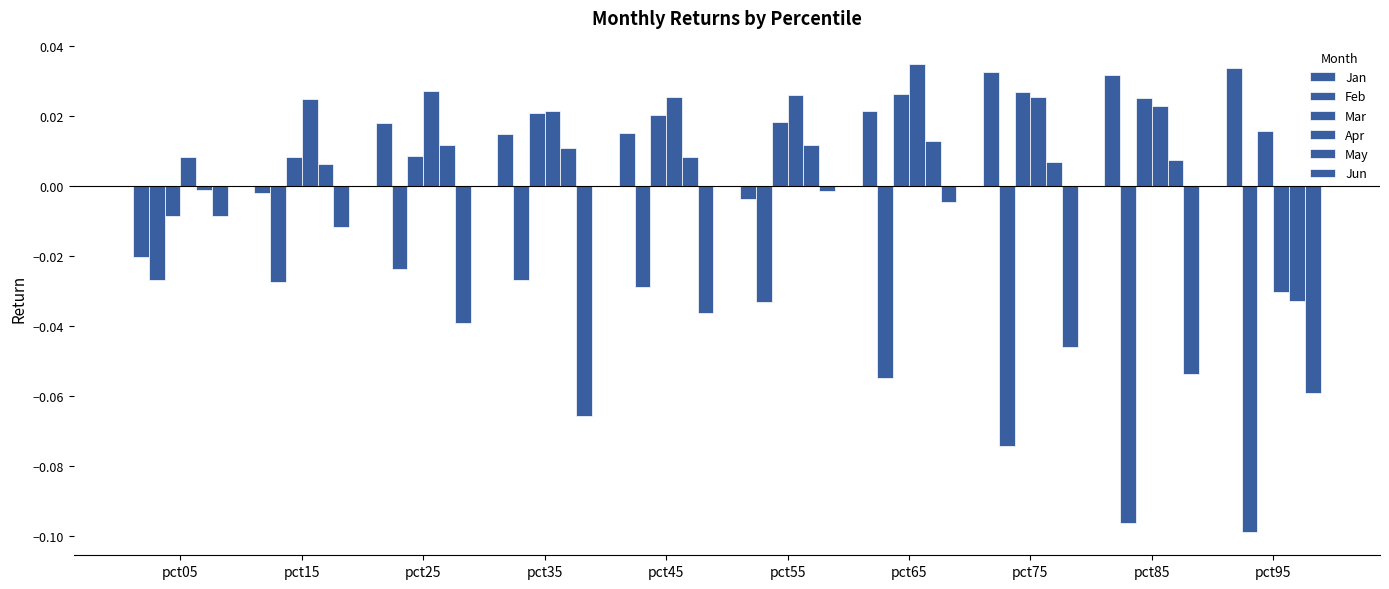

What is the spread (max minus min) of values at pct65?

0.1